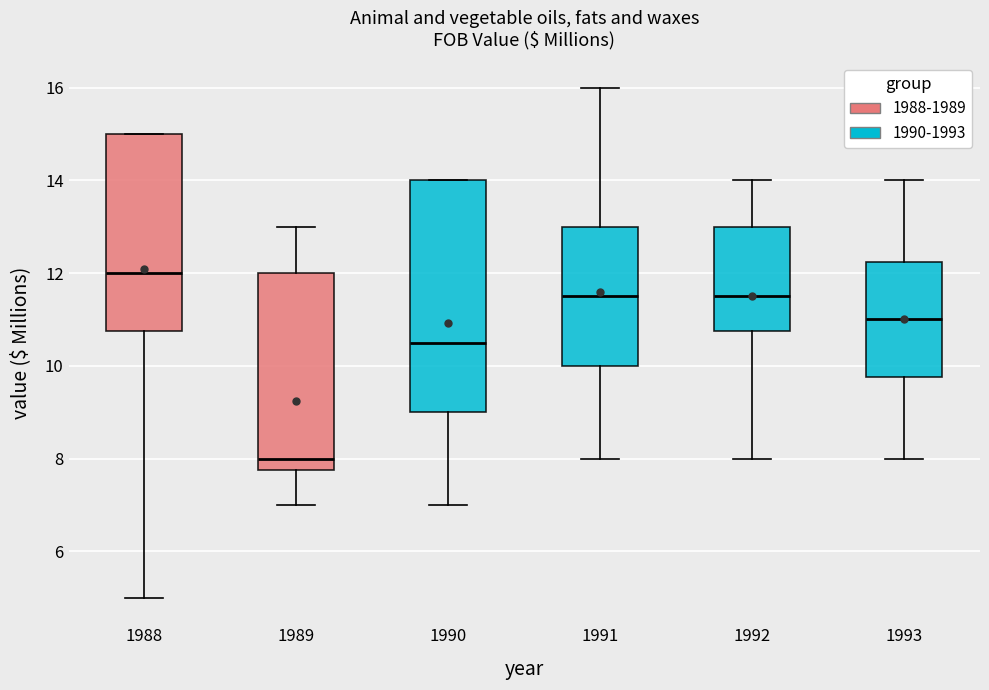

Reading left to right, read every box against the y-axis: the position of its median line, the range the box covers, and the ends of its whiskers. The values are not printed on the chart, so give them approximately, as read against the axis.

1988: median 12.0, box 10.8 to 15.0, whiskers 5.0 to 15.0
1989: median 8.0, box 7.8 to 12.0, whiskers 7.0 to 13.0
1990: median 10.6, box 9.0 to 14.0, whiskers 7.0 to 14.0
1991: median 11.6, box 10.0 to 13.0, whiskers 8.0 to 16.0
1992: median 11.6, box 10.8 to 13.0, whiskers 8.0 to 14.0
1993: median 11.0, box 9.8 to 12.2, whiskers 8.0 to 14.0